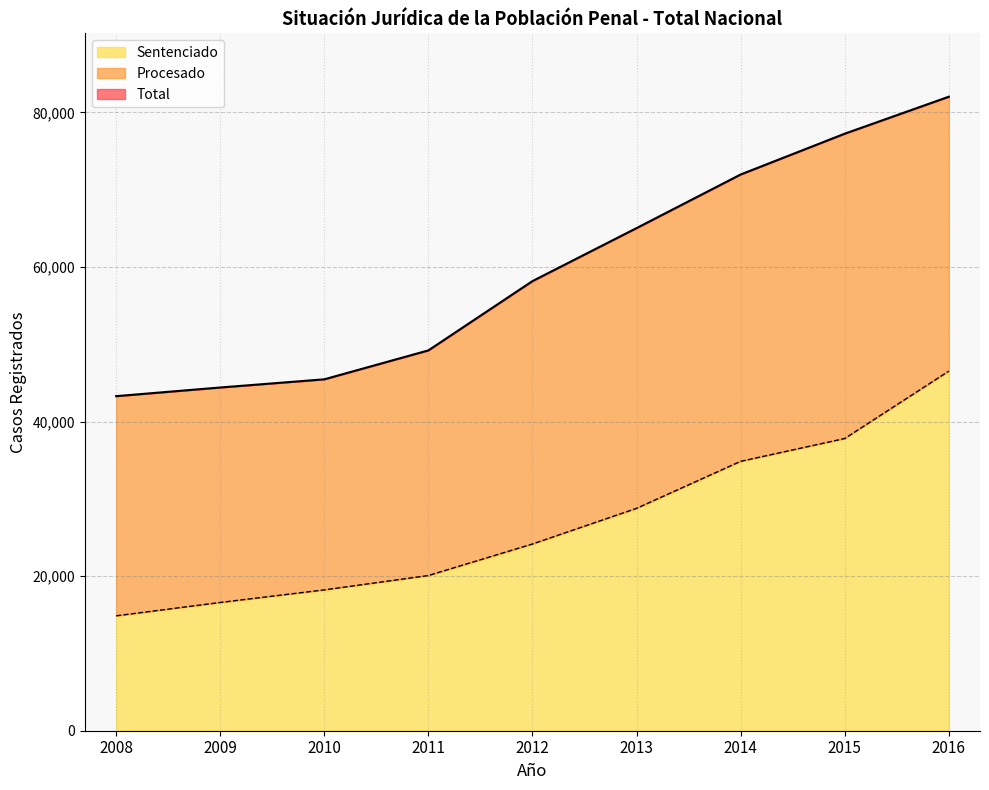

True or false: Sentenciado and Total cross at least once.

False